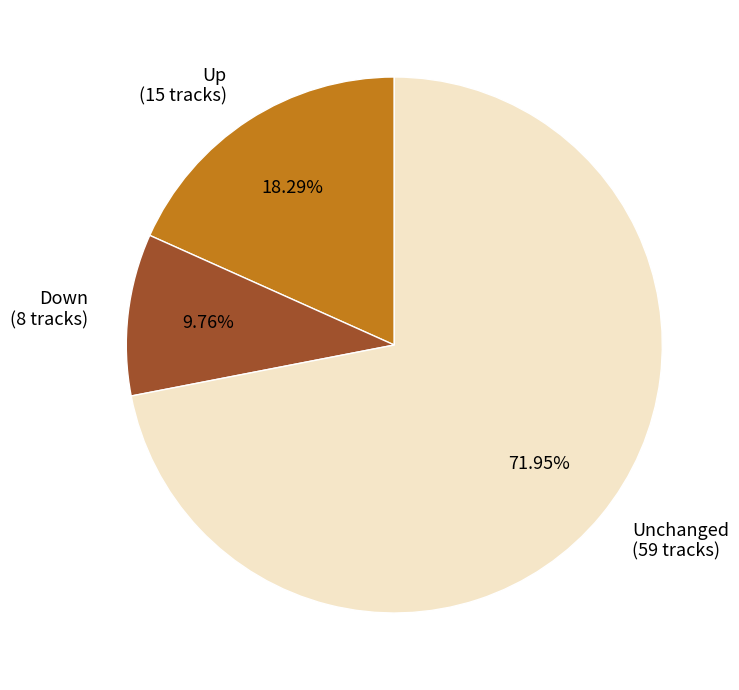

What is the ratio of the value at Unchanged (59 tracks) to the value at Up (15 tracks)?

3.9